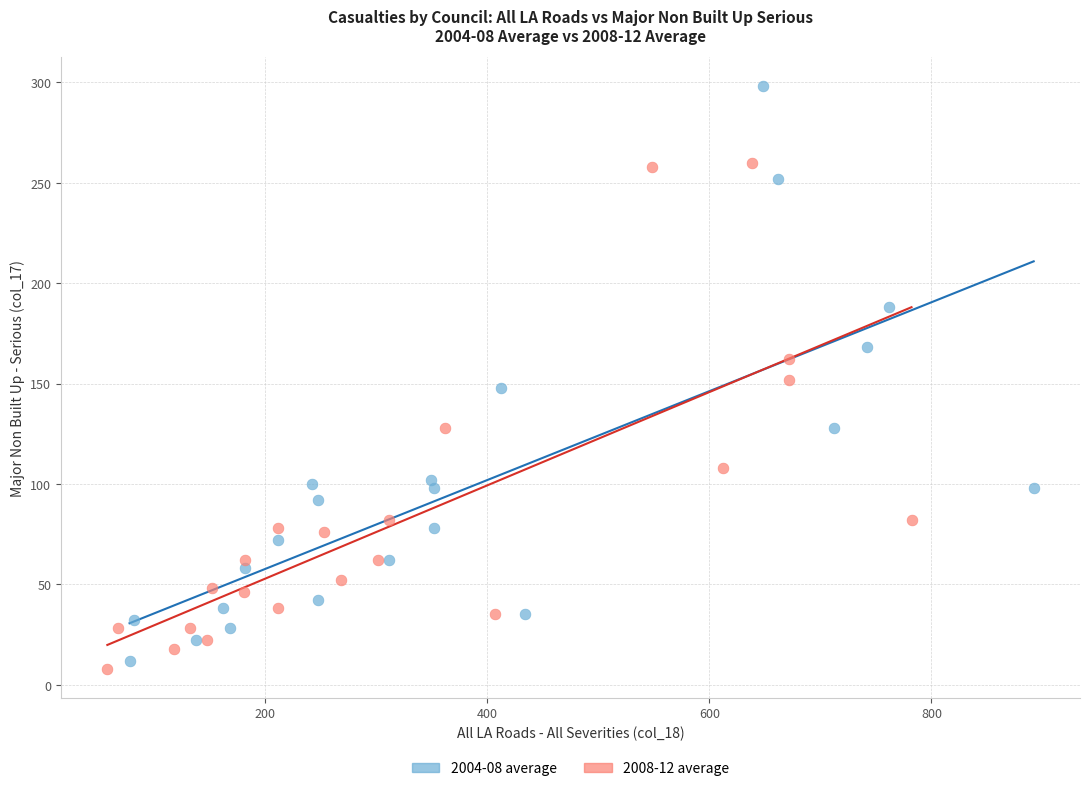

Which series reaches the minimum Y coordinate?

2008-12 average